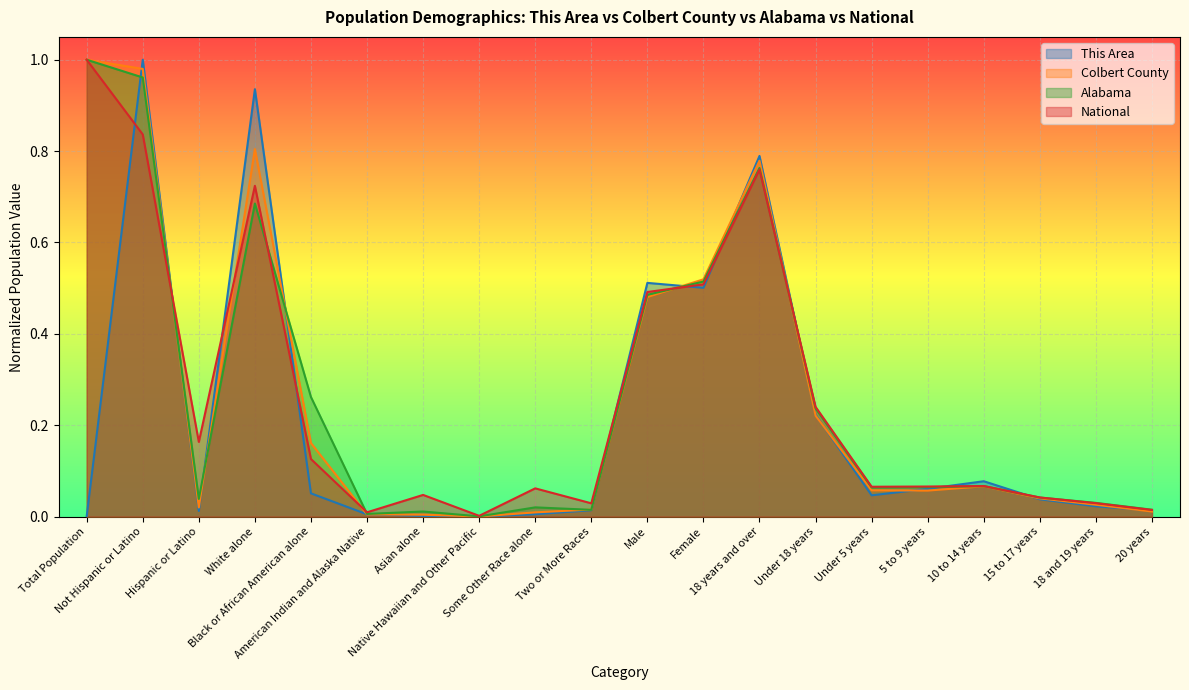

At which label is Colbert County closest to 0?

Native Hawaiian and Other Pacific